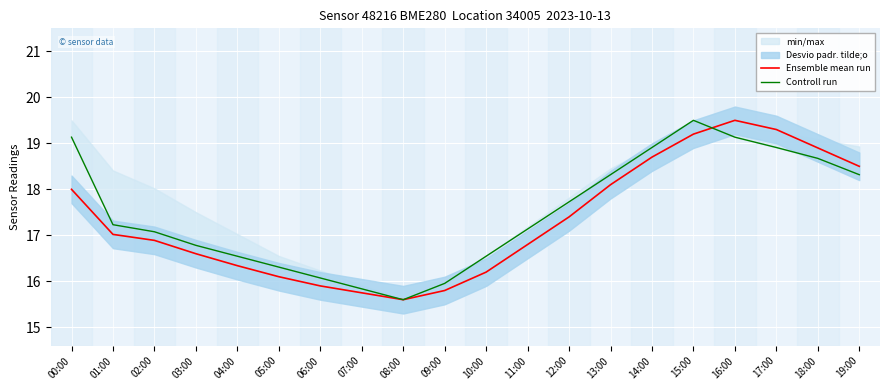

At which category is the sum across all series the highest?

15:00